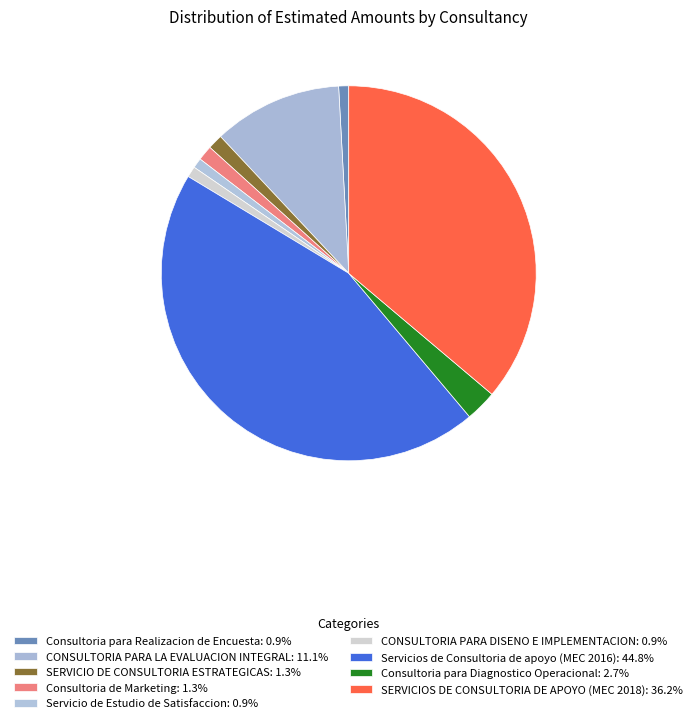

How many segments does this pie chart have?

9